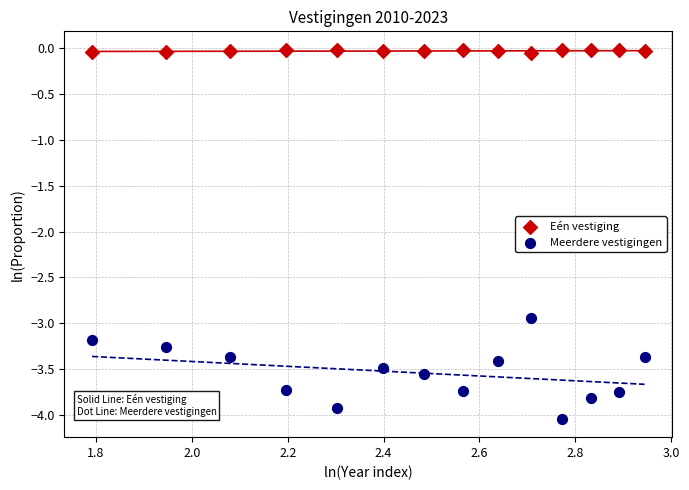

Which series has the widest spread of Y values?

Meerdere vestigingen